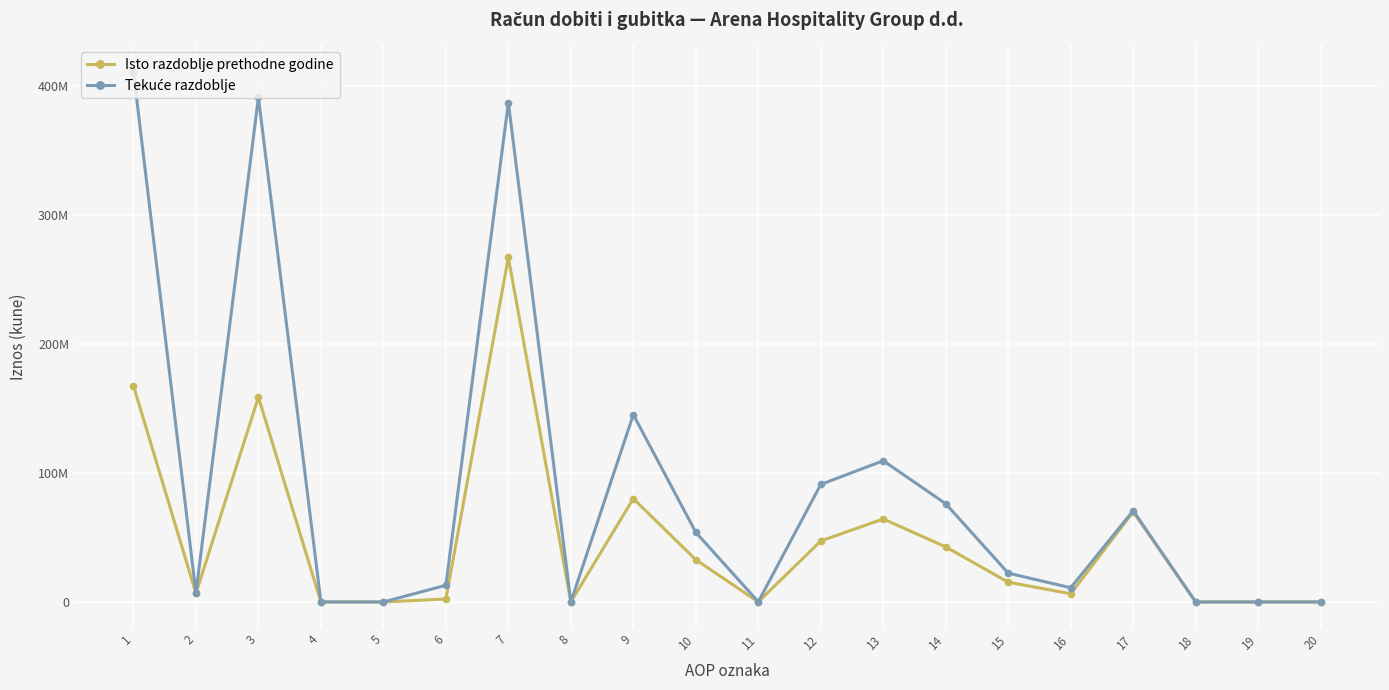

List the labels in order of Tekuće razdoblje value, largest first.

1, 3, 7, 9, 13, 12, 14, 17, 10, 15, 6, 16, 2, 11, 4, 5, 8, 18, 19, 20